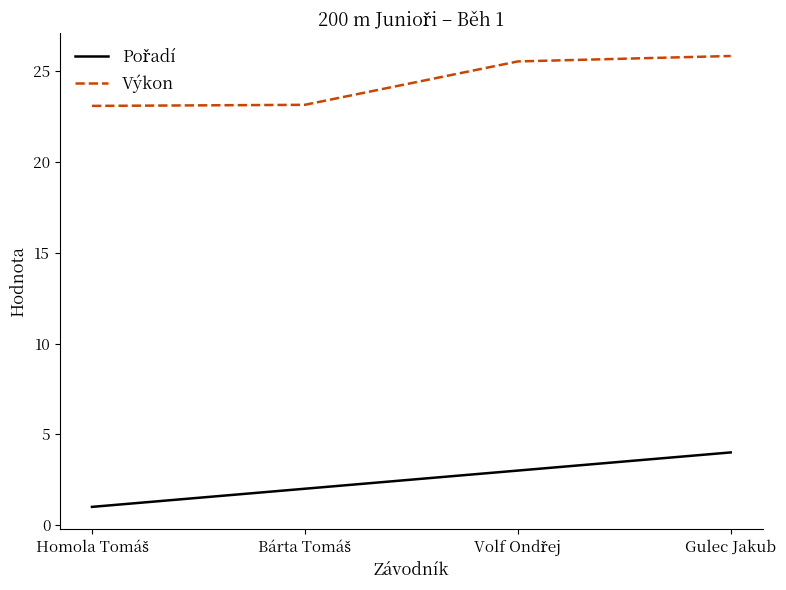

What is the highest value of the Výkon series?

25.8